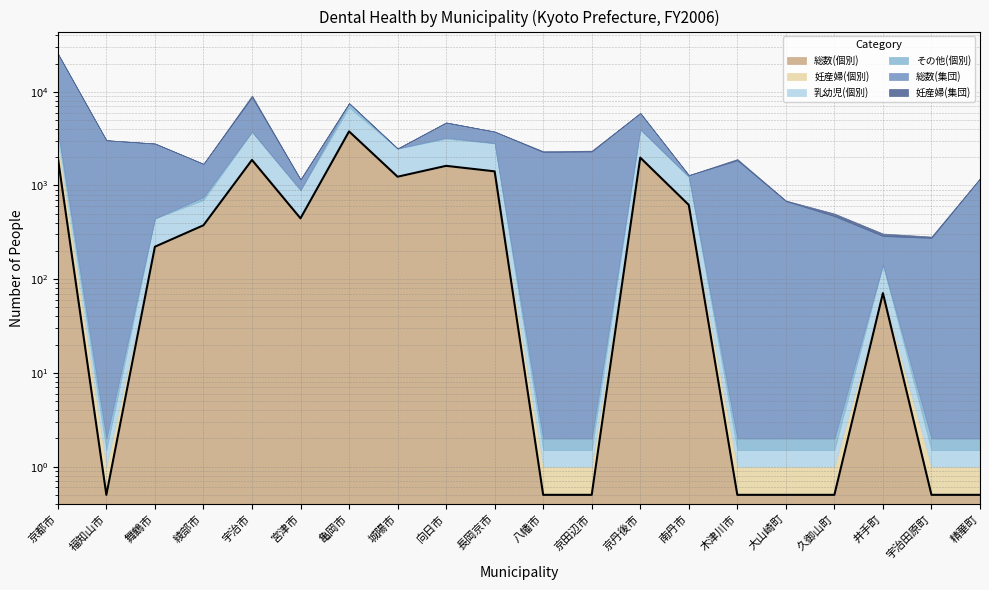

Where is the first local maximum?

宇治市